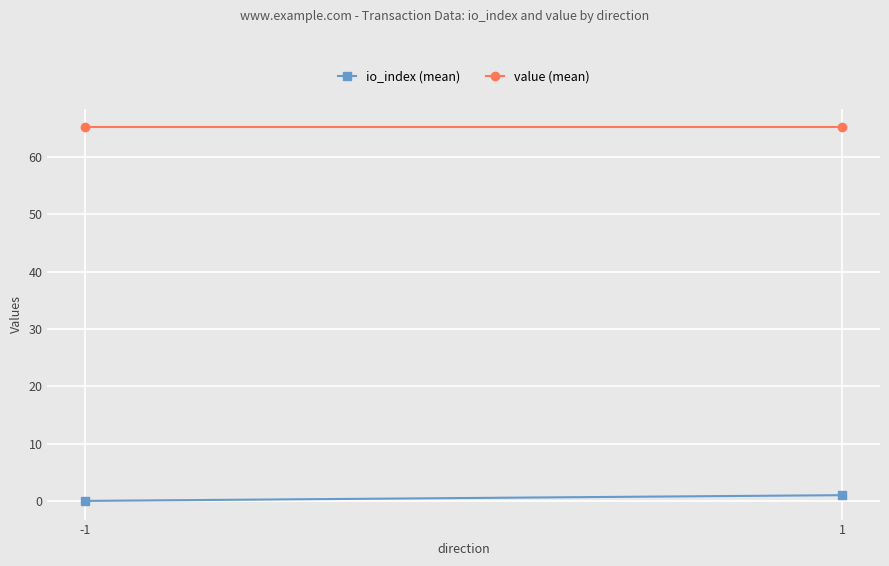

What is the total value across all series at 1?

66.2